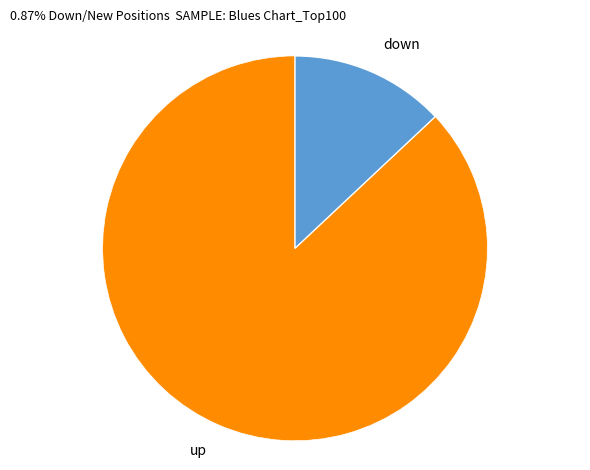

Do down and up together represent more than half of the pie?

Yes